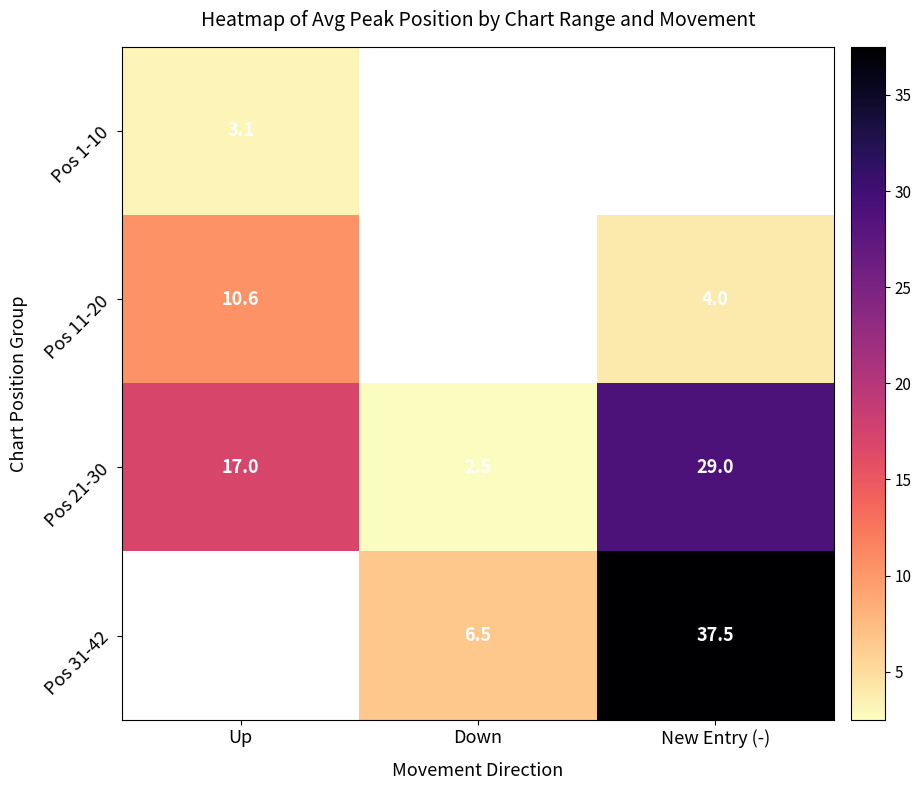

True or false: Pos 21-30 has a value of 3.7 at Down.

False